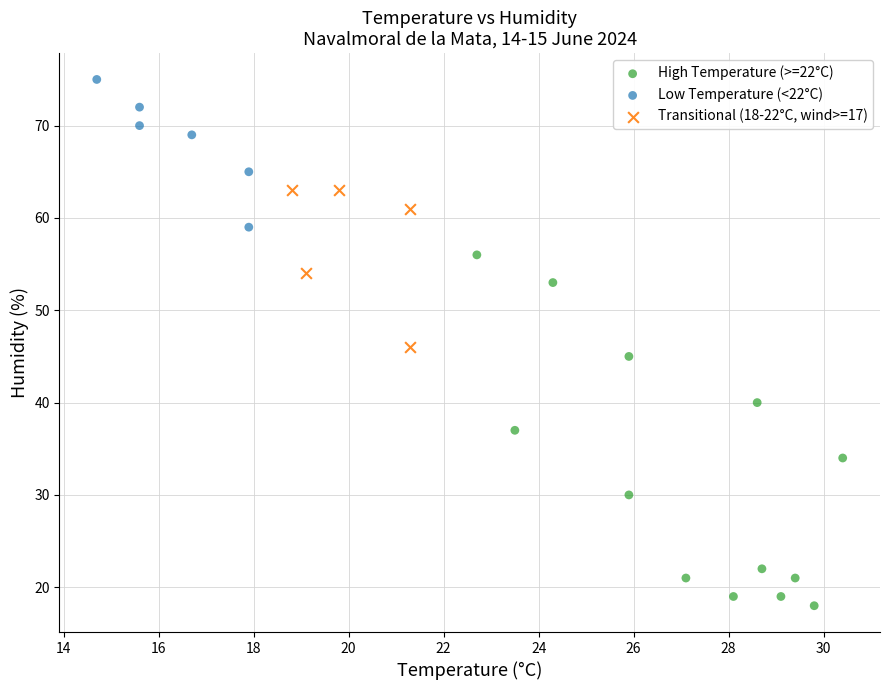

Which series has the largest Y range (max minus min)?

High Temperature (>=22°C)